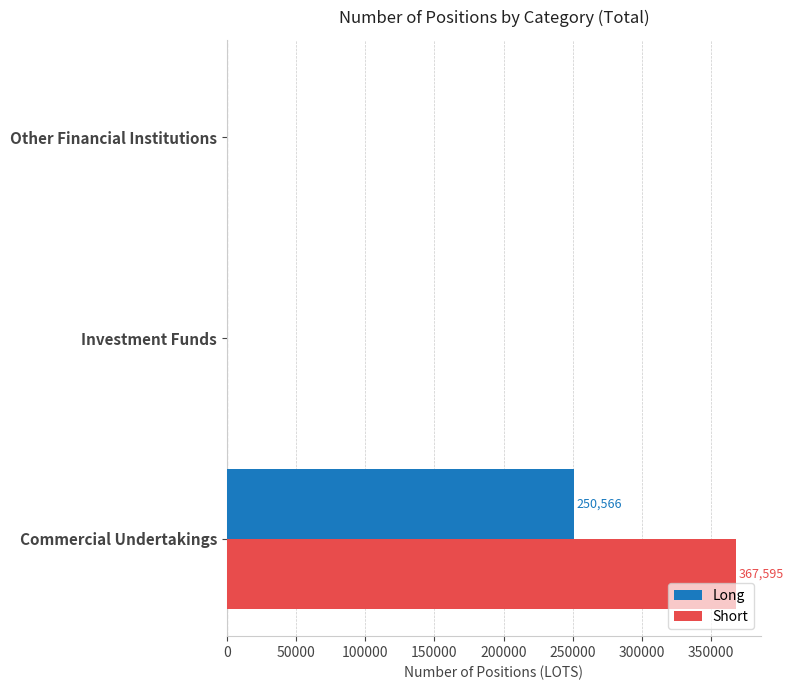

How many data points does each series have?

3